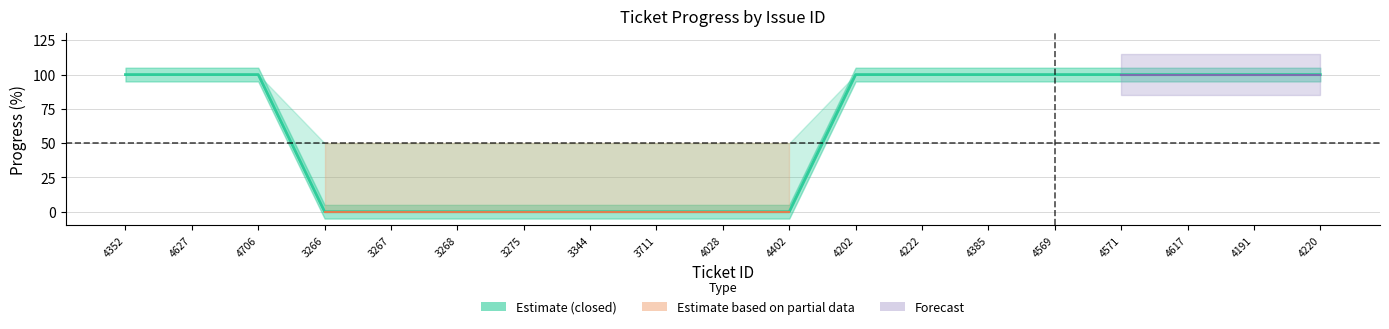

Reading left to right, extract all data points from this chart.

100	100	100	0	0	0	0	0	0	0	0	100	100	100	100	100	100	100	100